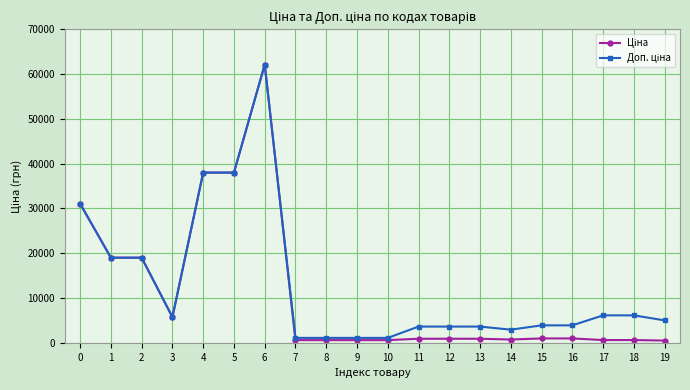

Does the chart display data point markers on the line(s)?

Yes